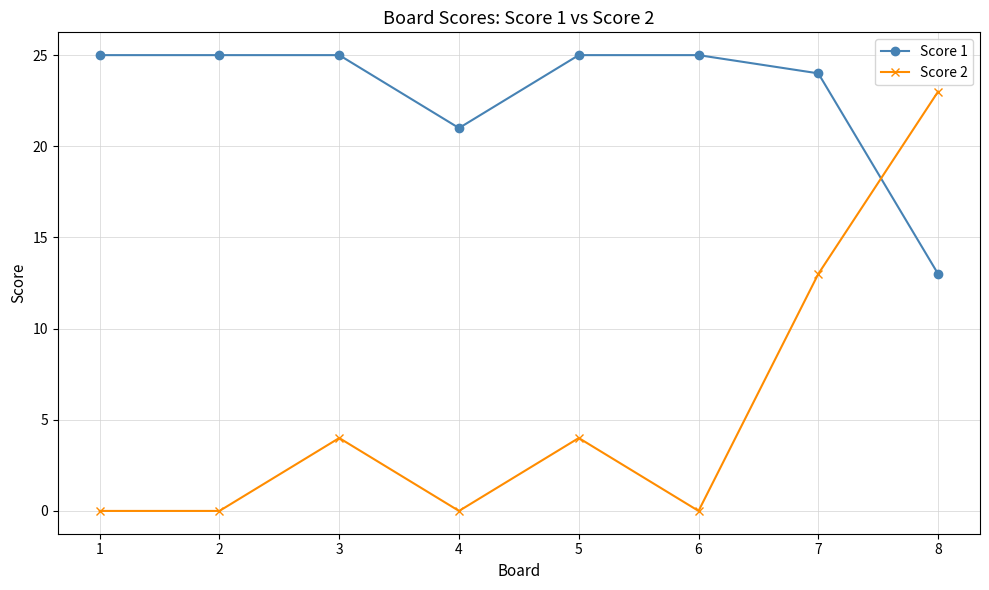

The value of Score 1 at 5 is 33. True or false?

False